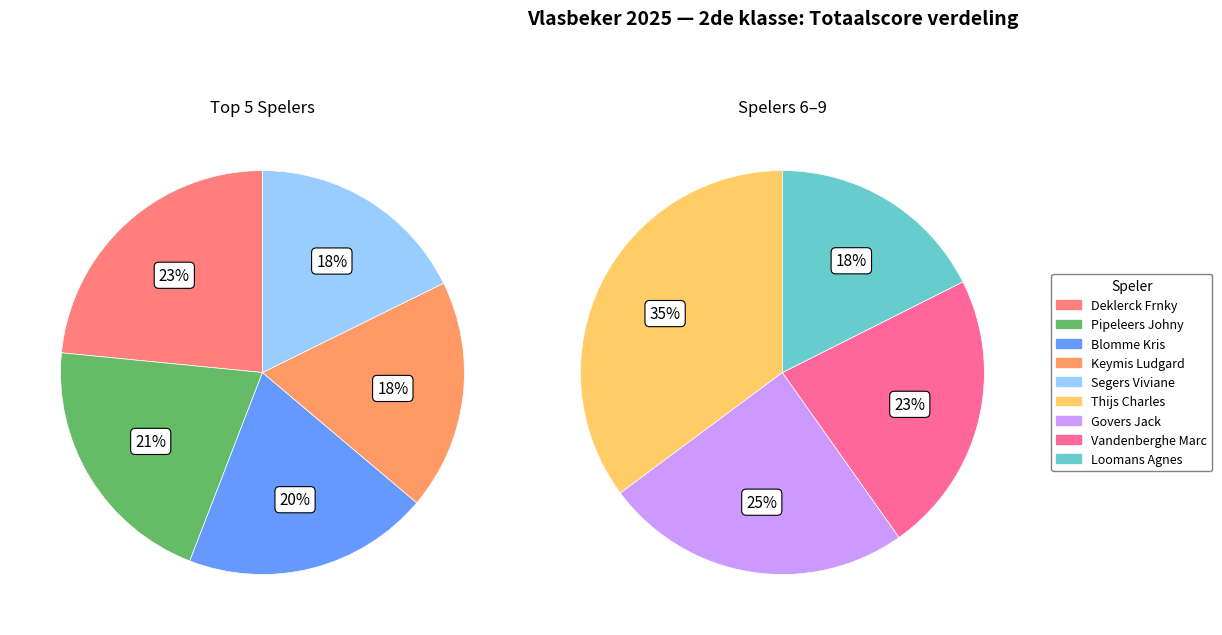

Which category has the biggest portion of the pie?

Deklerck Frnky